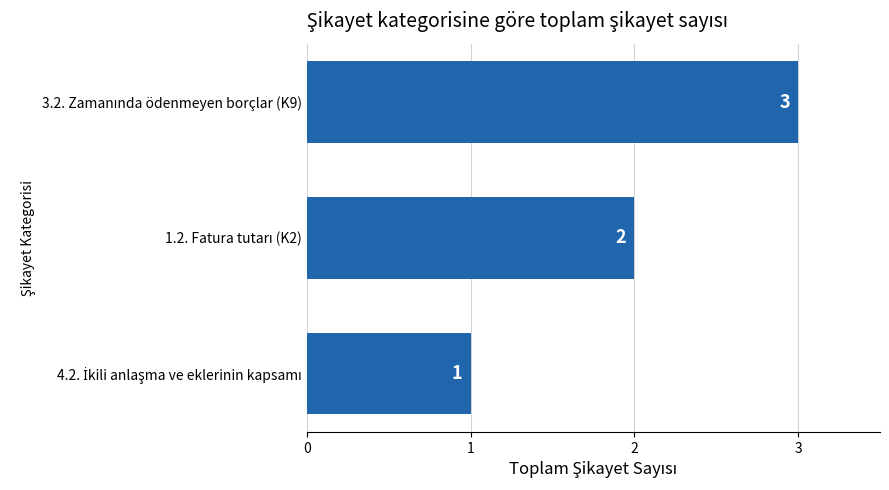

Count the values in the range 1 to 3.

3